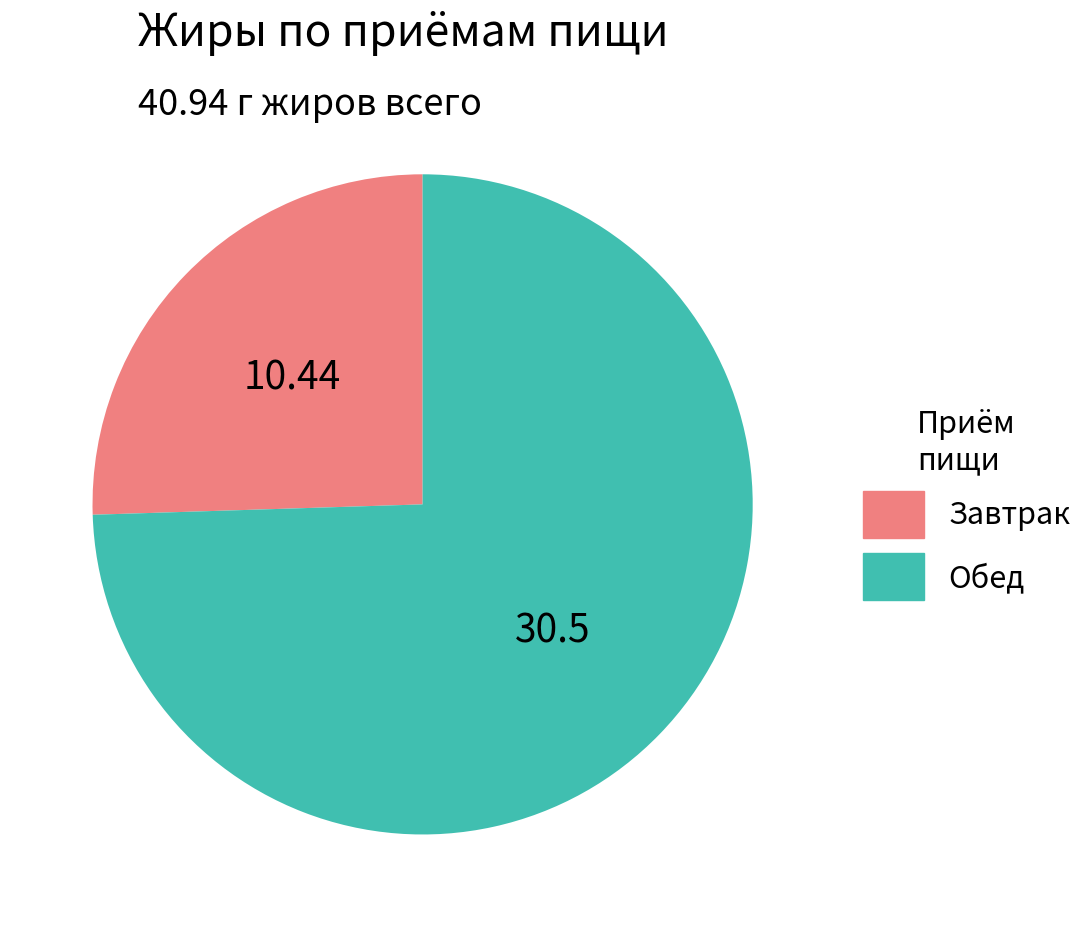

The Обед slice represents 84% of the pie. True or false?

False